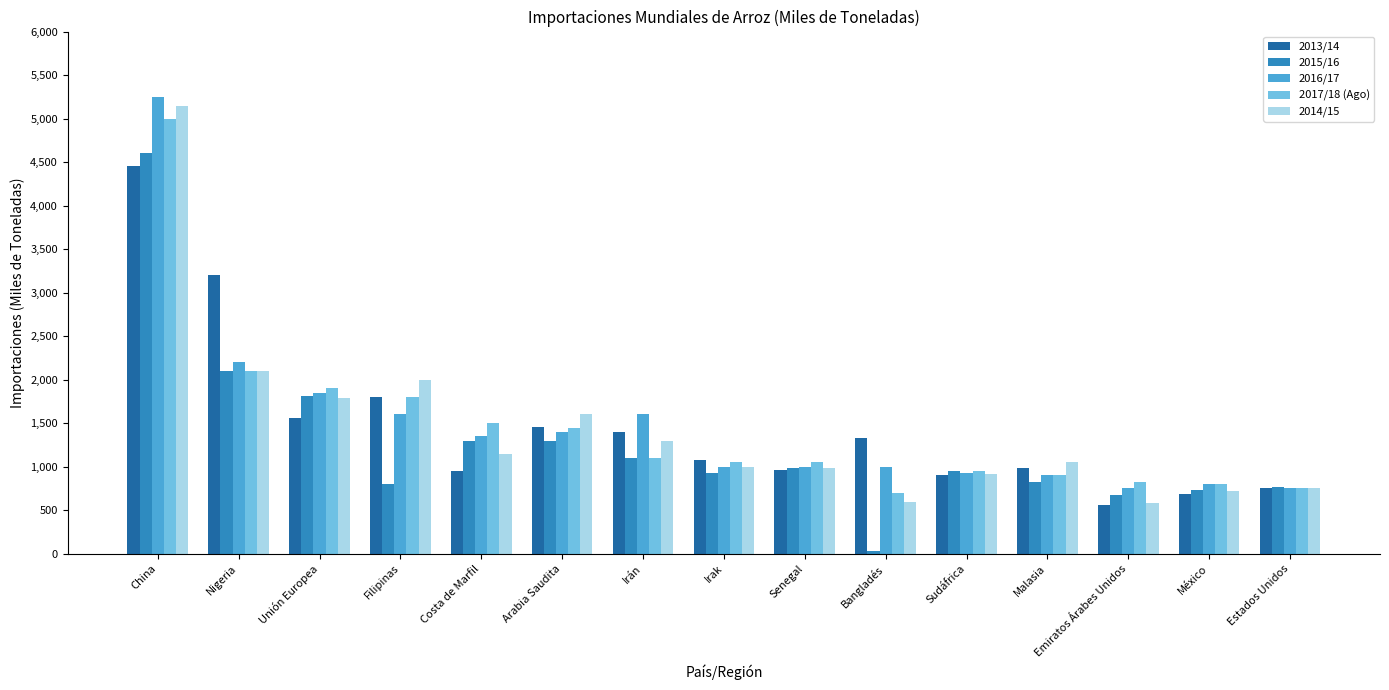

List the series in order of their peak value, lowest first.

2013/14, 2015/16, 2017/18 (Ago), 2014/15, 2016/17